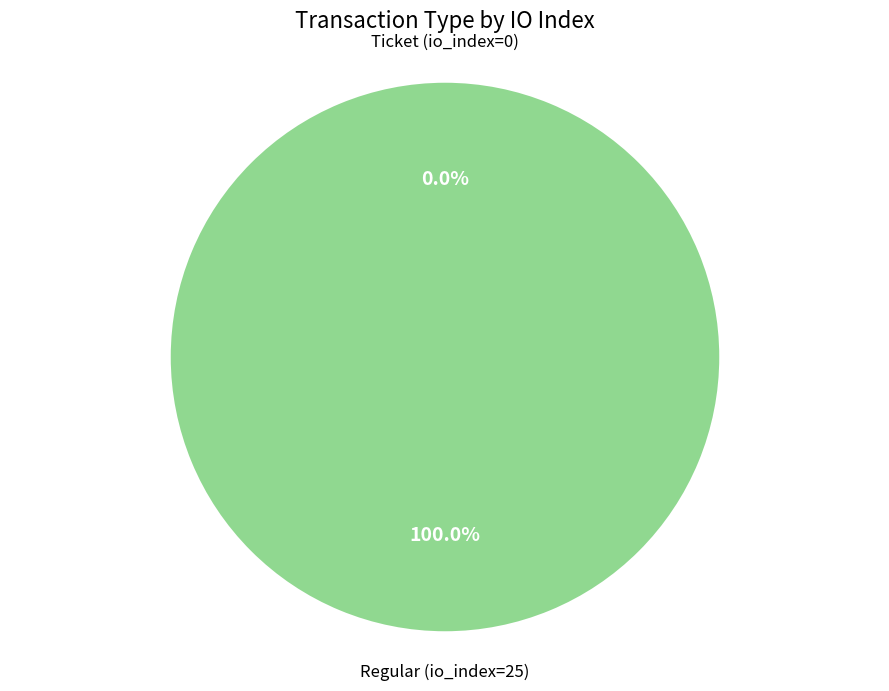

Does Ticket (io_index=0) account for over 50% of the chart?

No